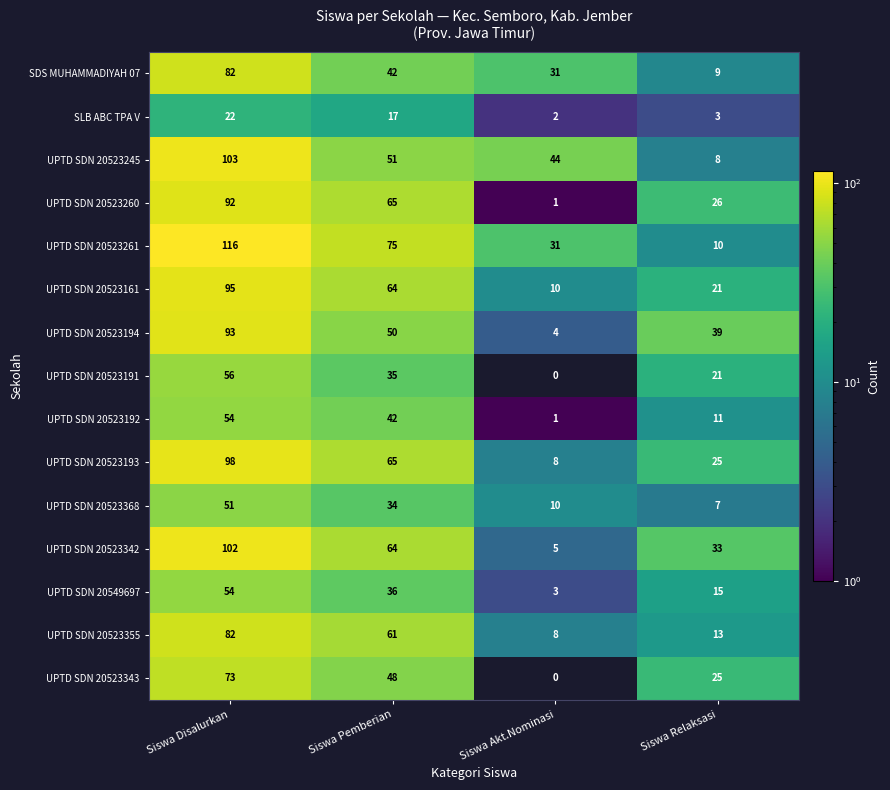

At which label is UPTD SDN 20523193 closest to 53?

Siswa Pemberian